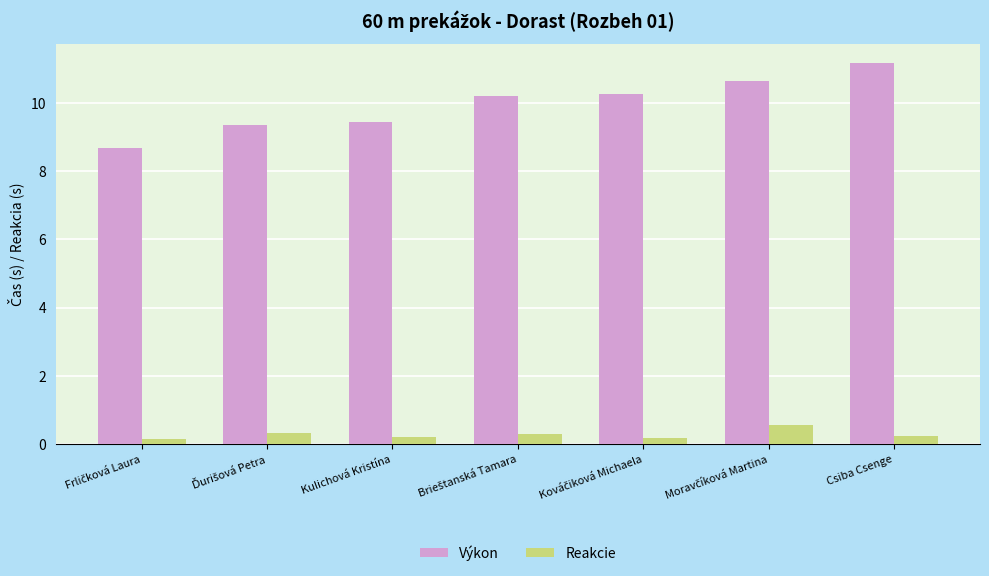

List the series in order of their overall mean, lowest first.

Reakcie, Výkon